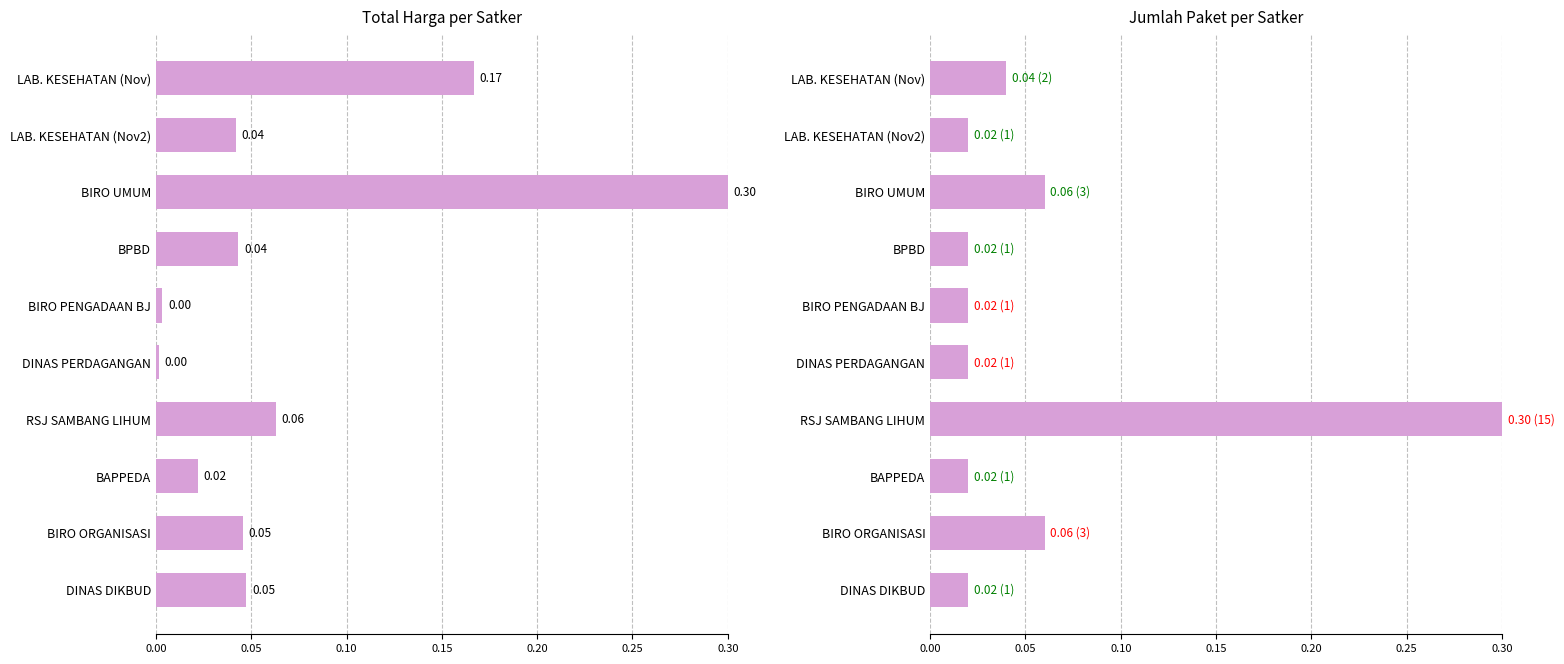

Which series has the widest spread of values?

Total Harga